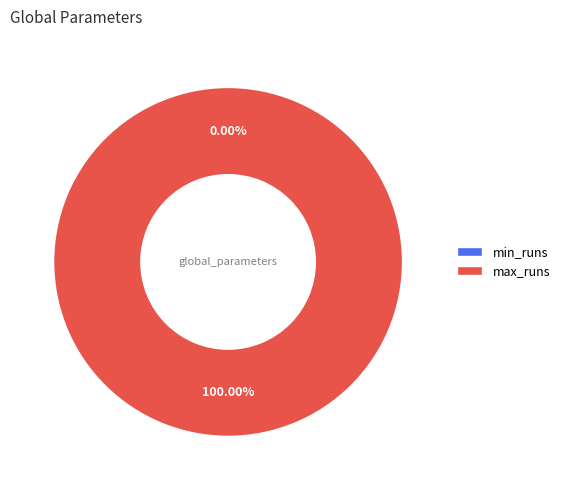

Which slice is the largest?

max_runs